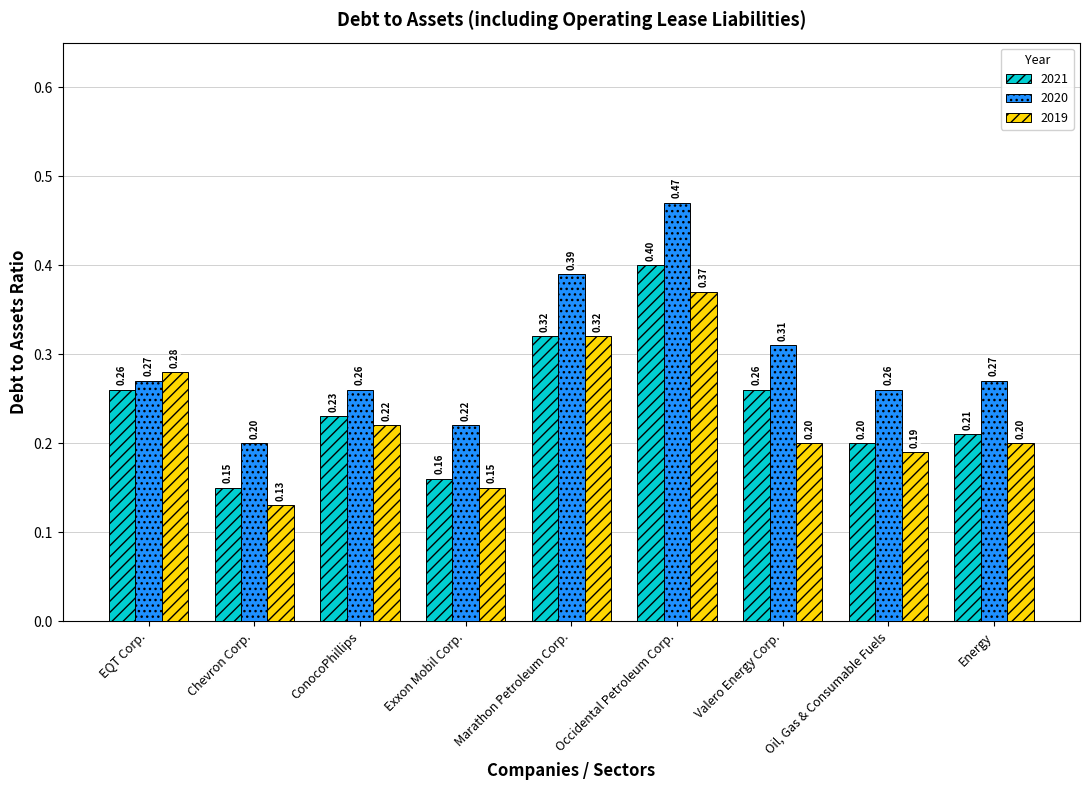

Which series has the largest range (max minus min)?

2020